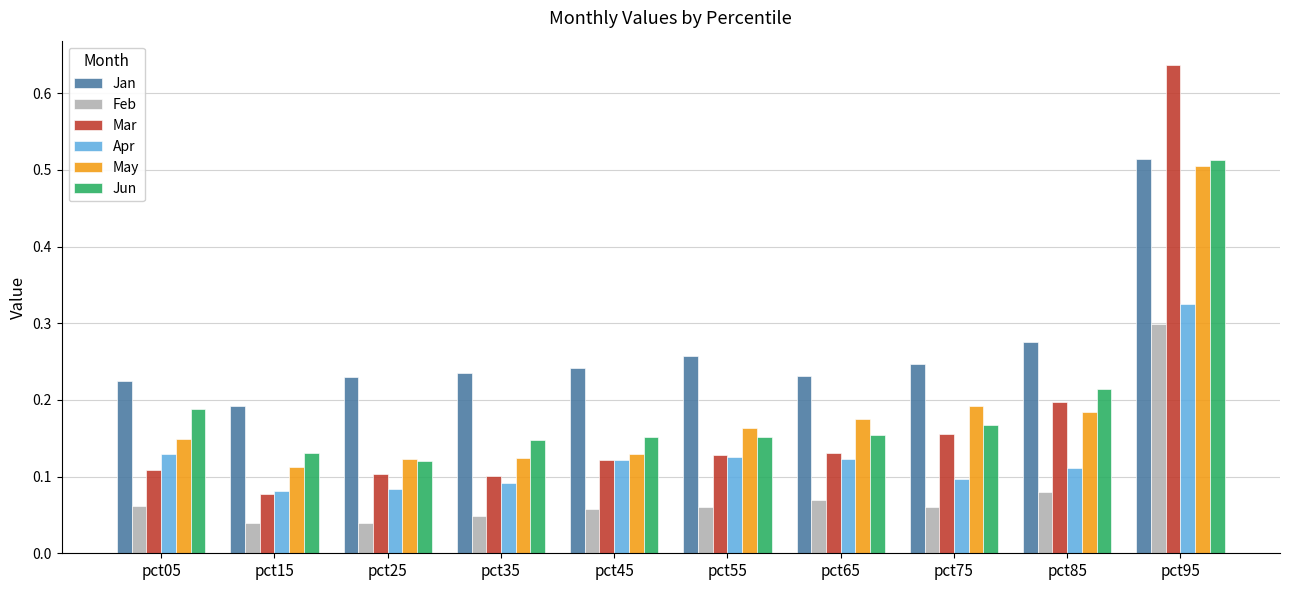

At which label does Feb reach its peak?

pct95